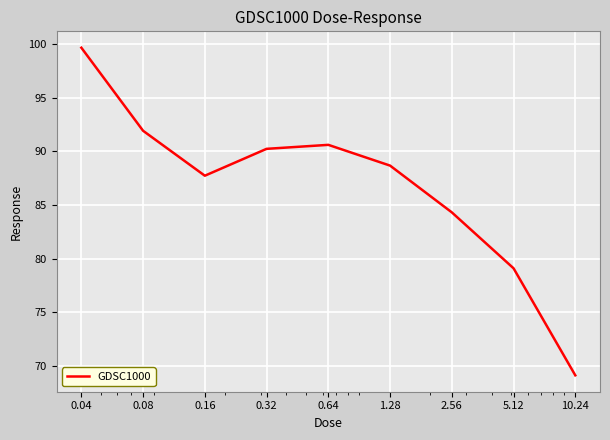

What is the maximum value shown in the chart?

99.6